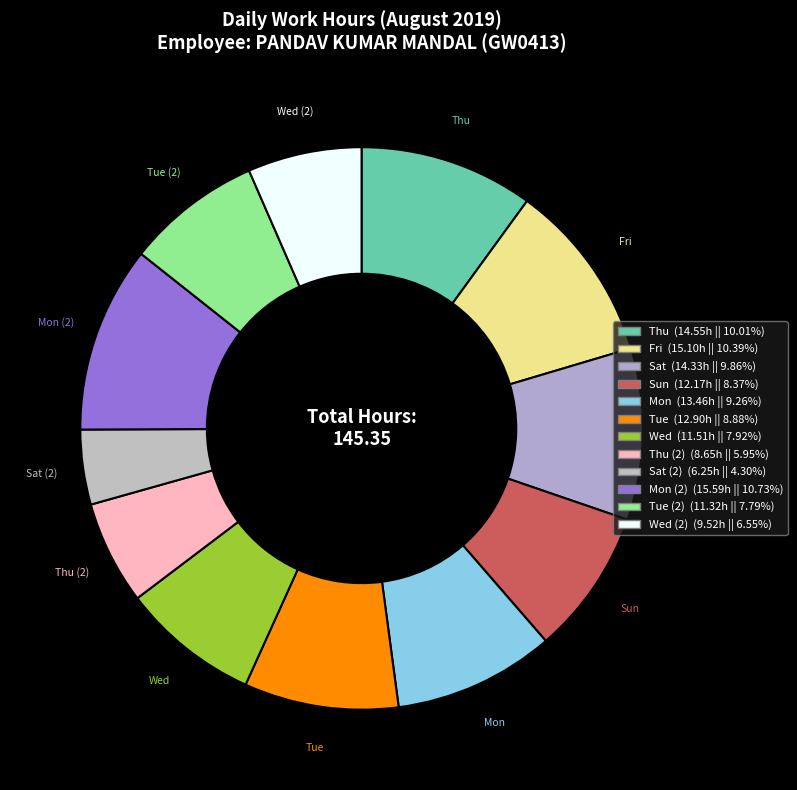

What is the smallest slice in the pie chart?

Sat (2)